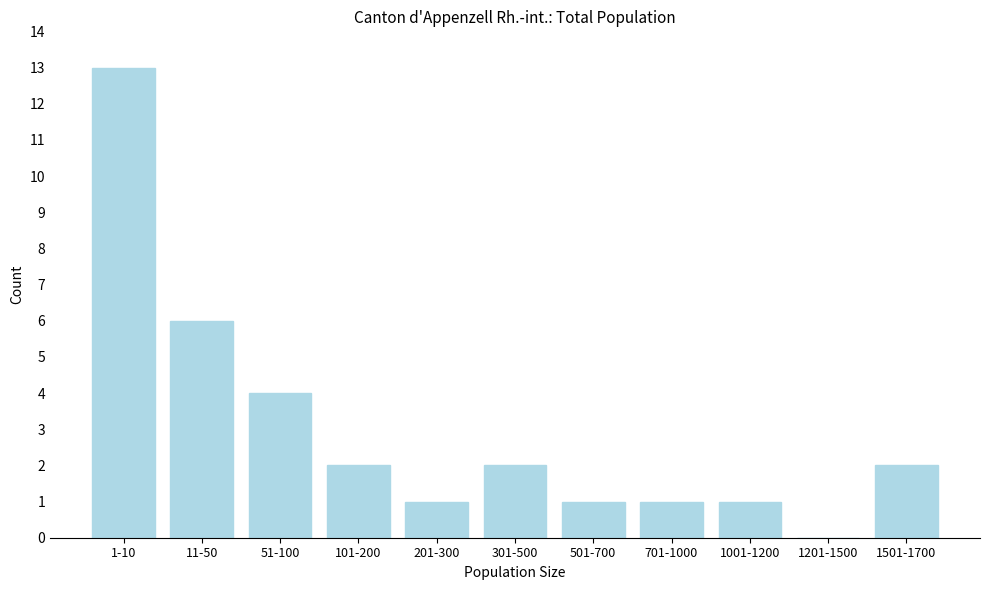

Reading left to right, extract all data points from this chart.

1-10=13	11-50=6	51-100=4	101-200=2	201-300=1	301-500=2	501-700=1	701-1000=1	1001-1200=1	1201-1500=0	1501-1700=2